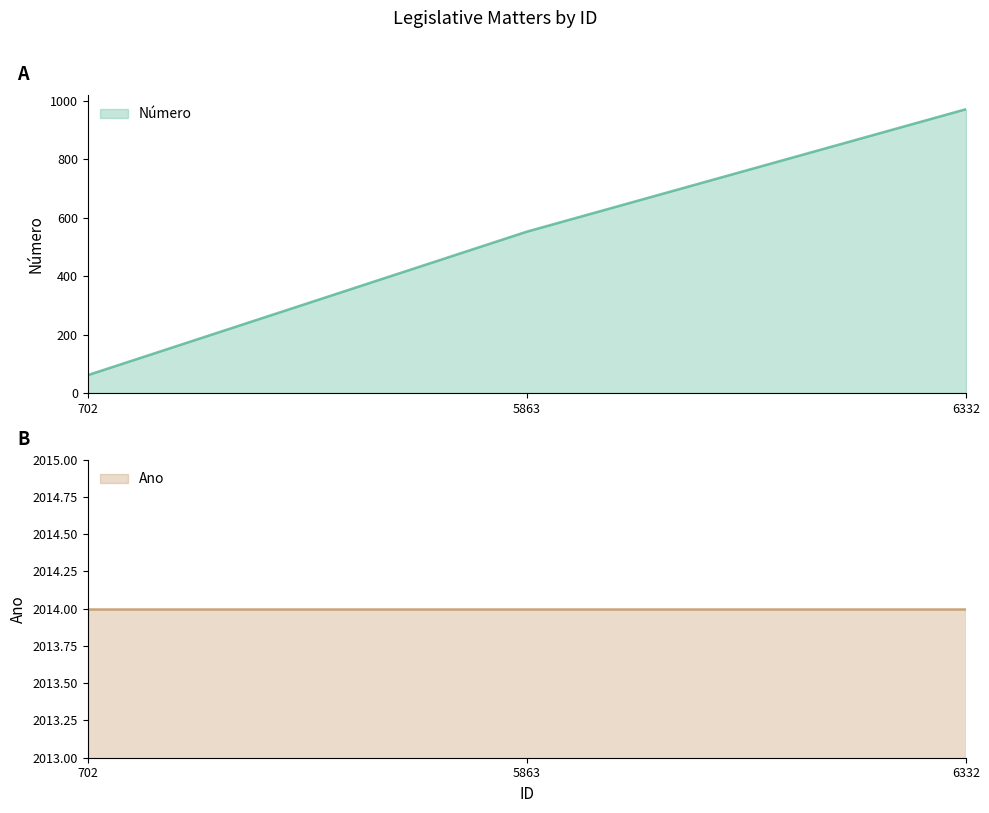

At which label does Número reach its peak?

6332